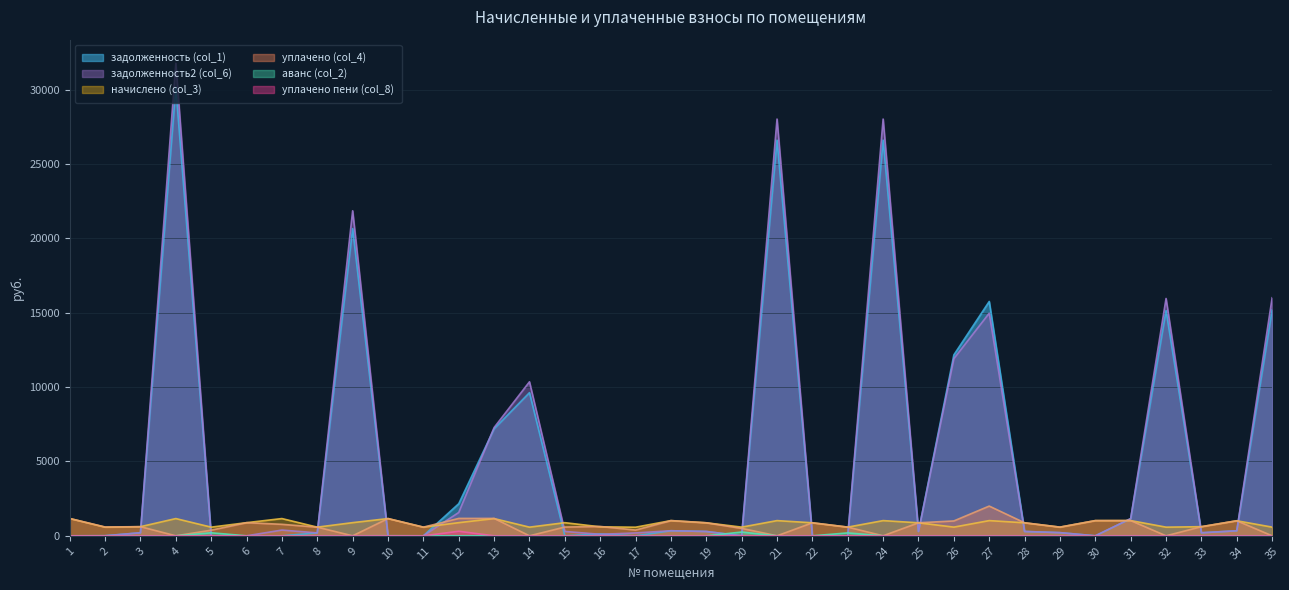

How many positive values does the уплачено (col_4) series have?

28